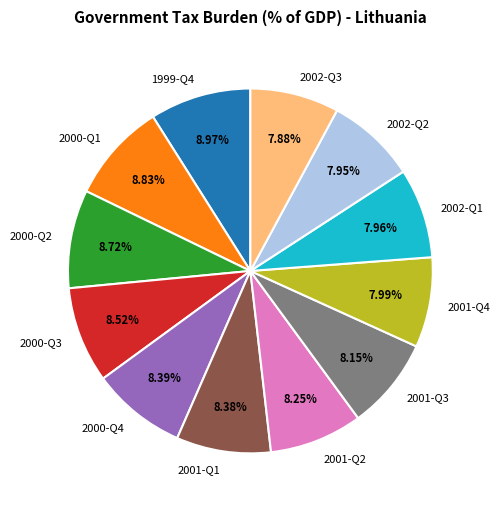

Combined, what portion of the pie is 2001-Q3 and 2001-Q1?

16.5%